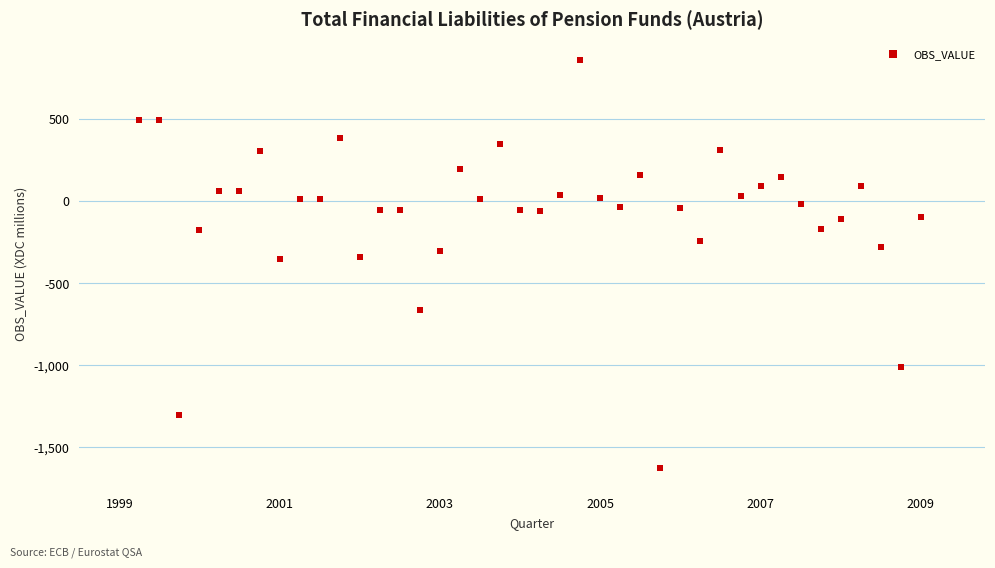

How many points are shown in the scatter plot?

40